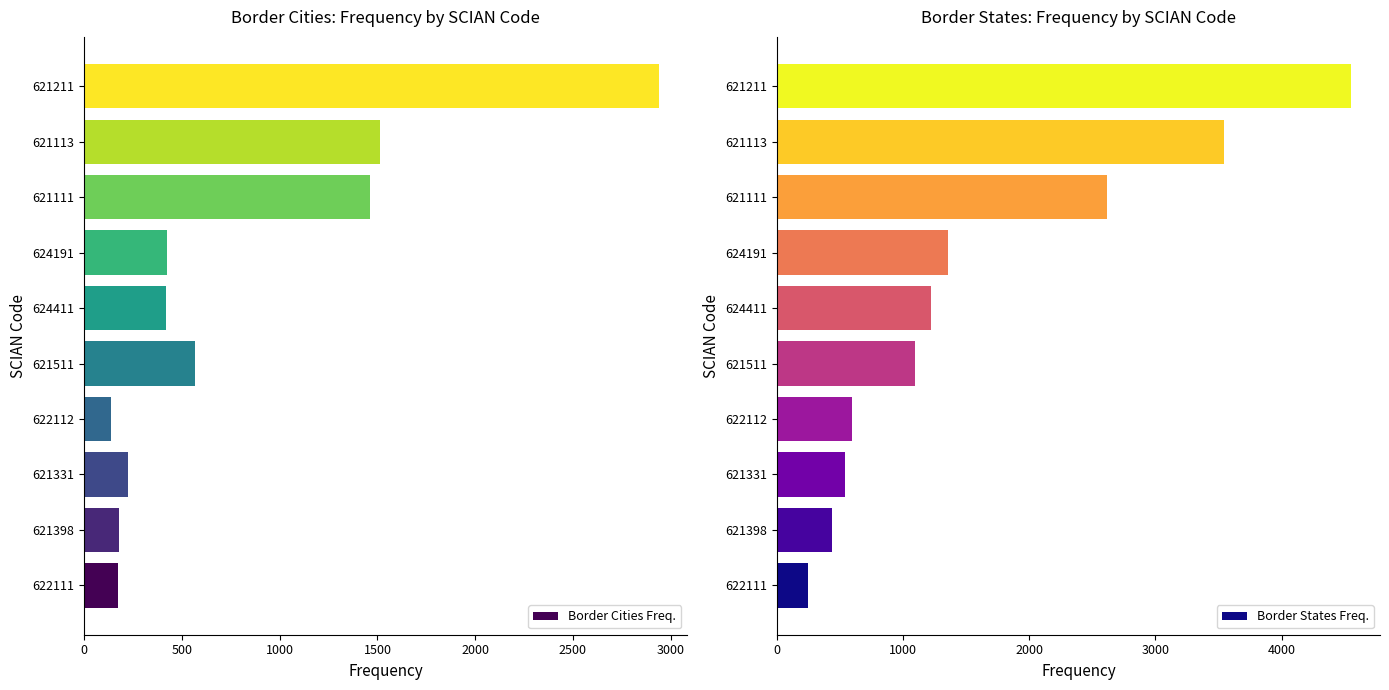

How many bars are there in total?

20